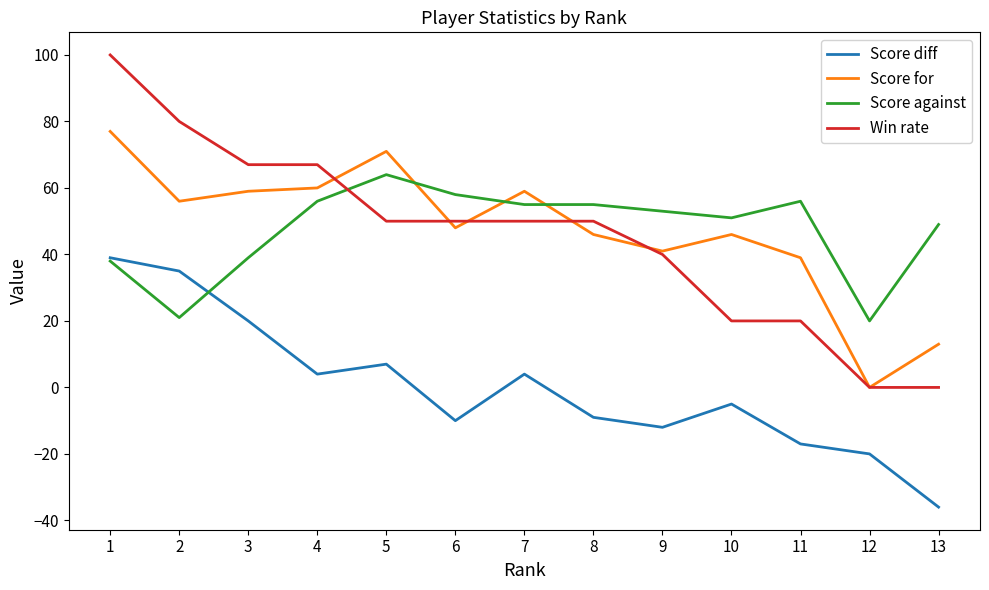

Where do Win rate and Score against first cross each other?

4 and 5